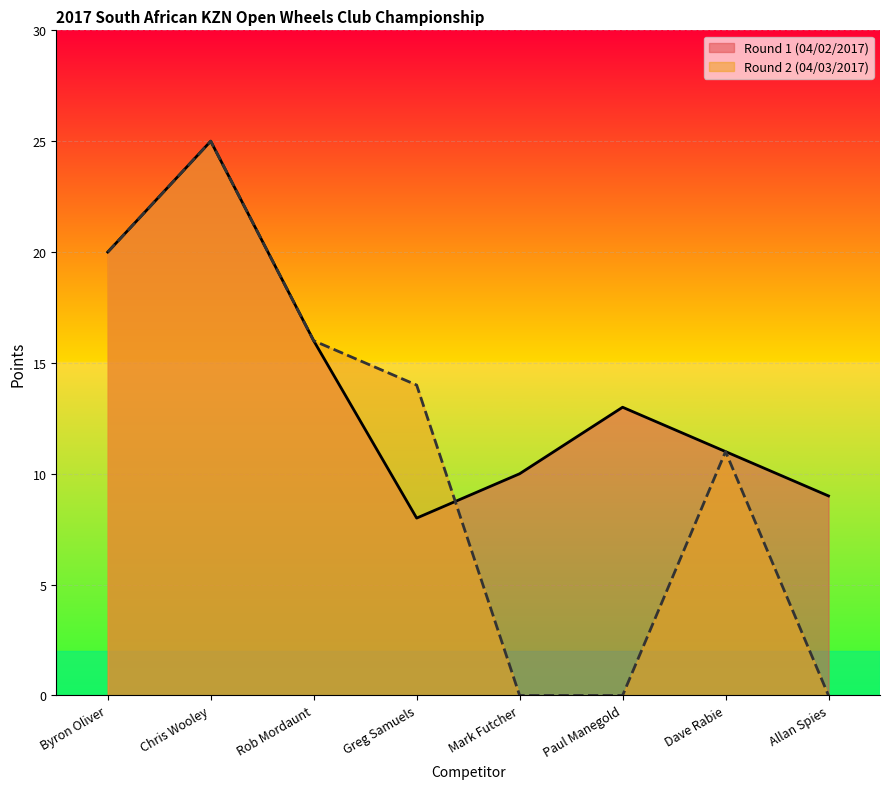

Reading right to left, list all the values displayed in this chart.

Round 1 (04/02/2017): 9	11	13	10	8	16	25	20
Round 2 (04/03/2017): 0	11	0	0	14	16	25	20